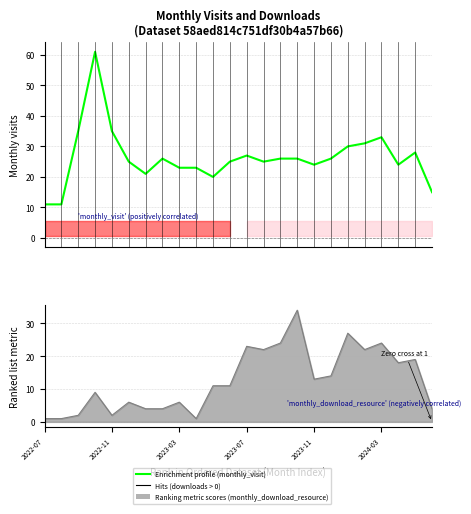

What is the value of the 1st point from the left?

11